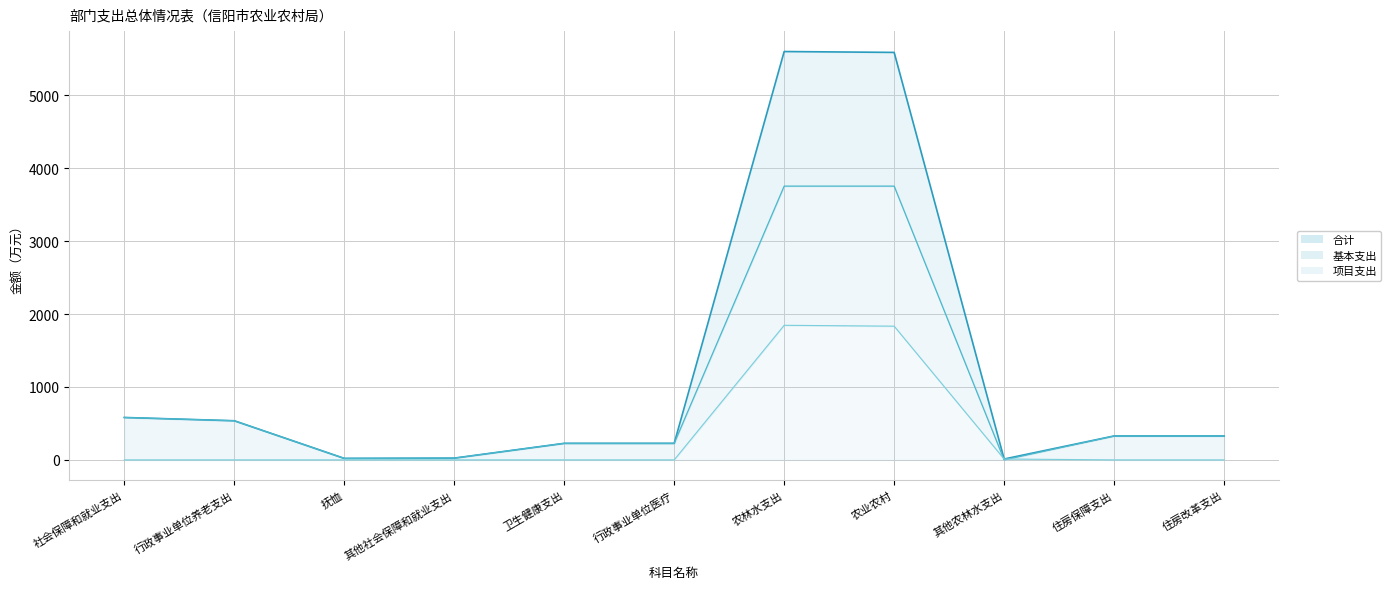

Is it true that 基本支出_line equals 573.3 at 住房保障支出?

False